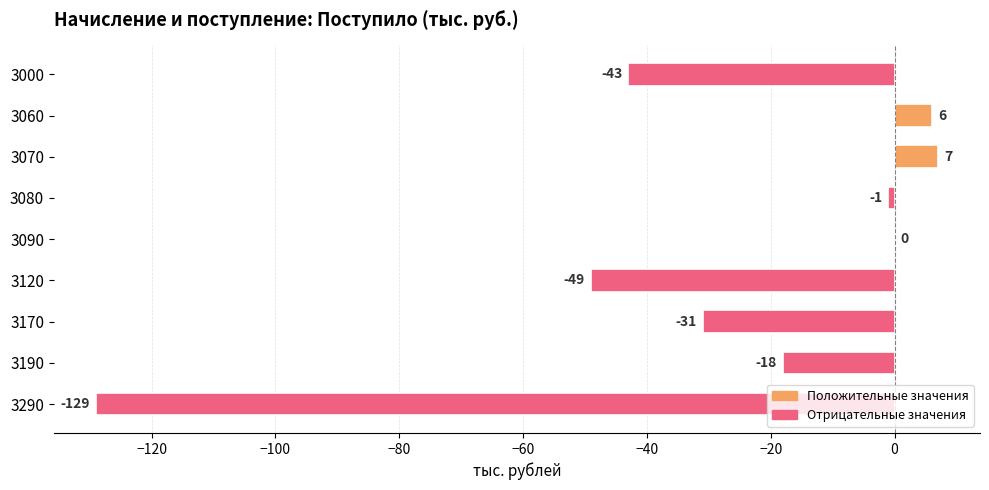

Are the bars horizontal?

Yes